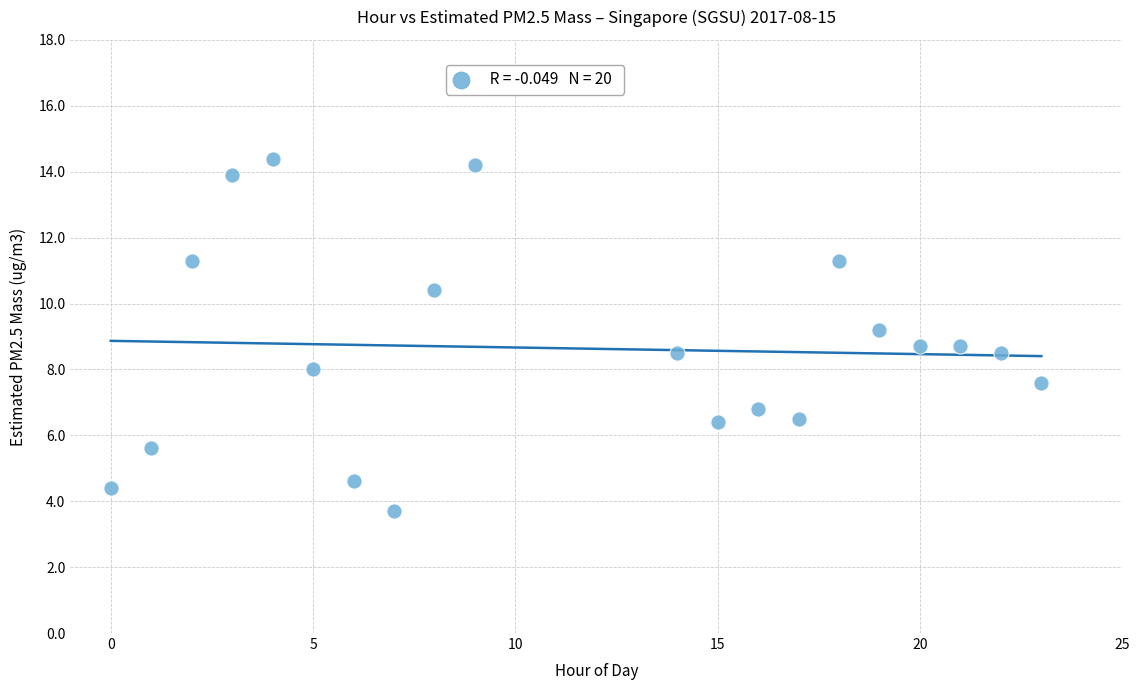

What is the range of Y values (max minus min)?

10.7